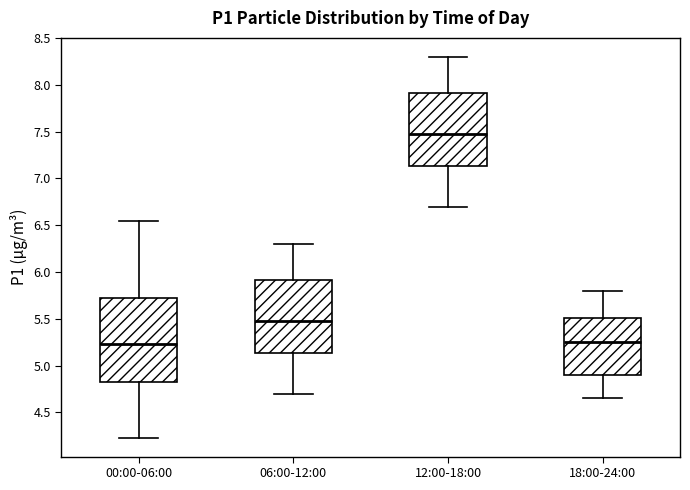

Where is the lower edge of the box for 06:00-12:00 on the y-axis? The values are not printed on the chart, so give them approximately, as read against the axis.

5.15